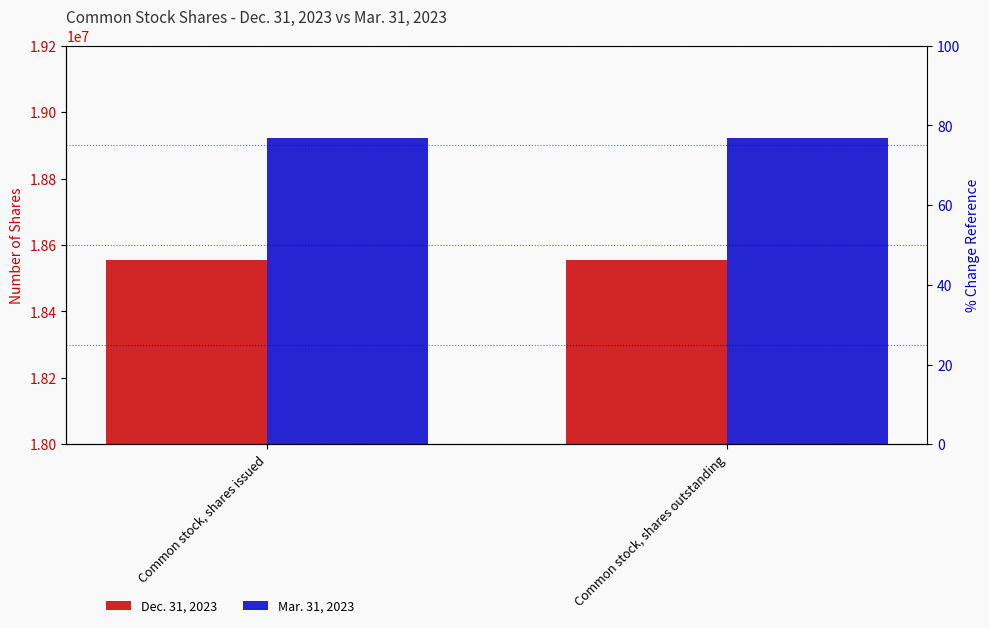

What is the label of the 2nd bar from the left?

Common stock, shares outstanding